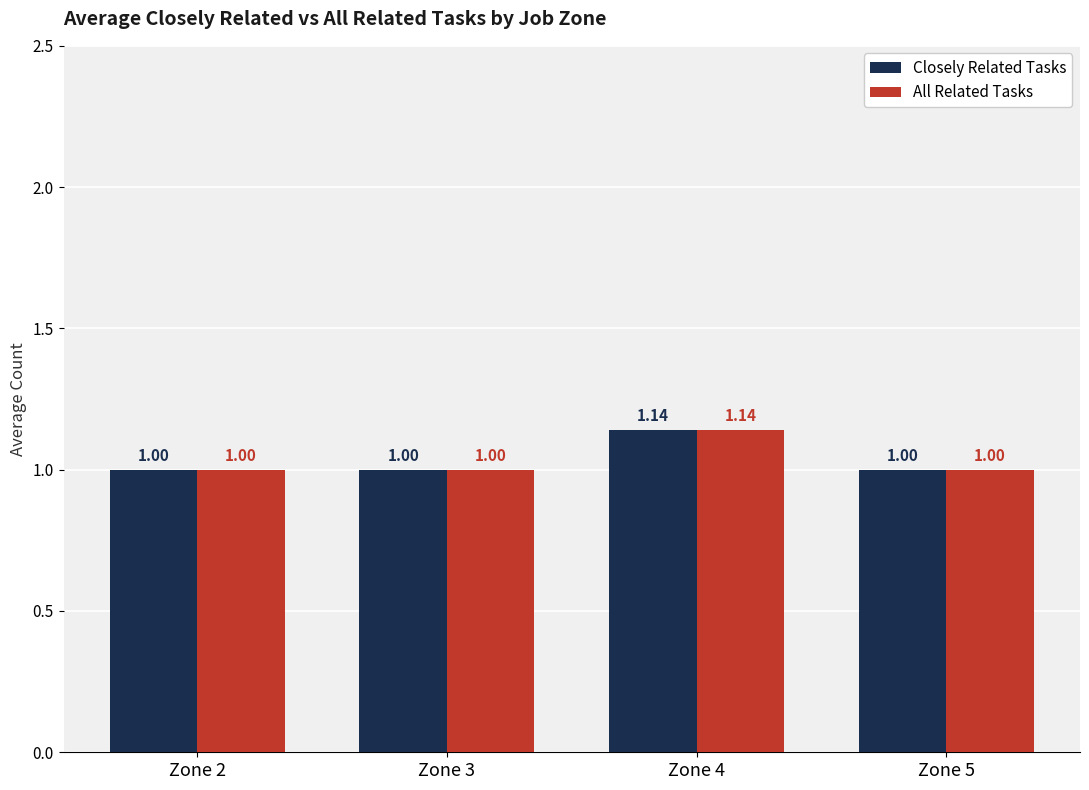

What is the approximate value of All Related Tasks at Zone 5?

1.0